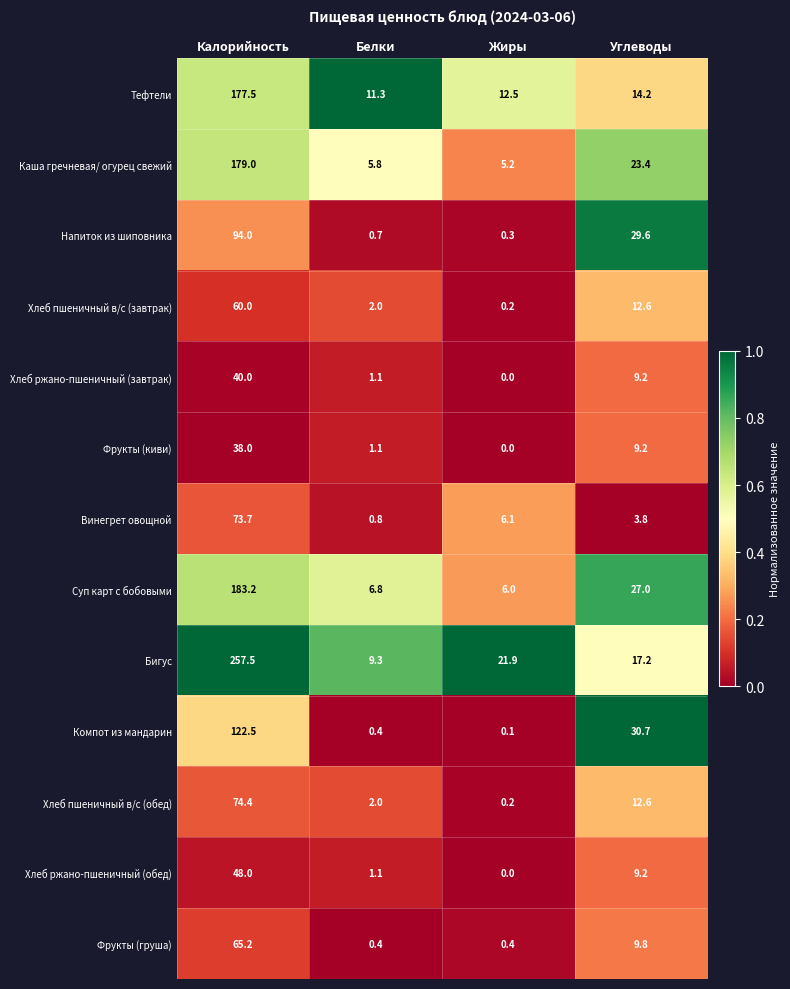

At which category is the sum across all series the highest?

Калорийность